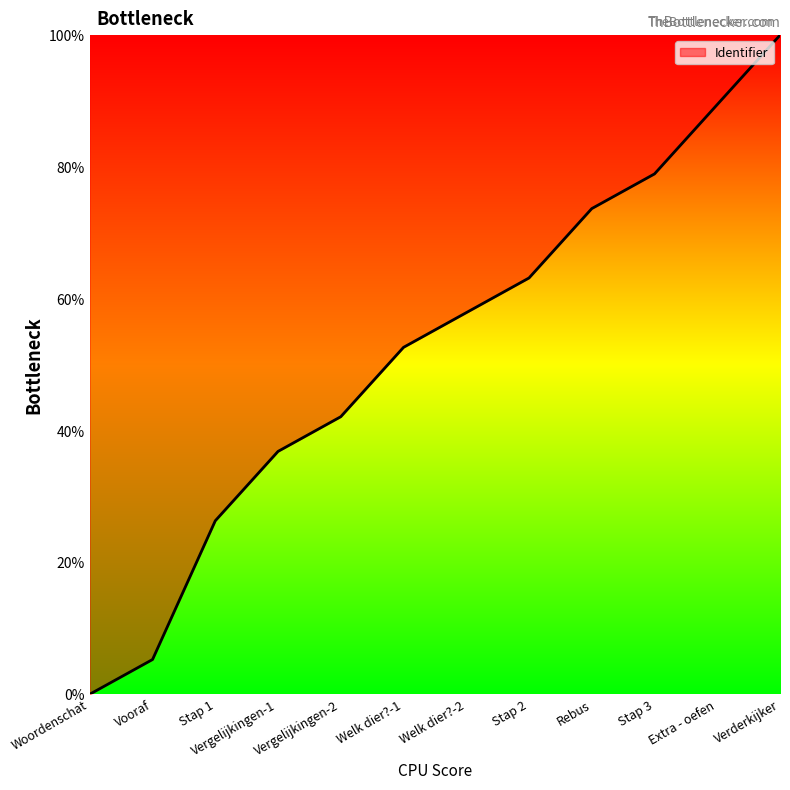

Rank the categories by value from lowest to highest.

Woordenschat, Vooraf, Stap 1, Vergelijkingen-1, Vergelijkingen-2, Welk dier?-1, Welk dier?-2, Stap 2, Rebus, Stap 3, Extra - oefen, Verderkijker